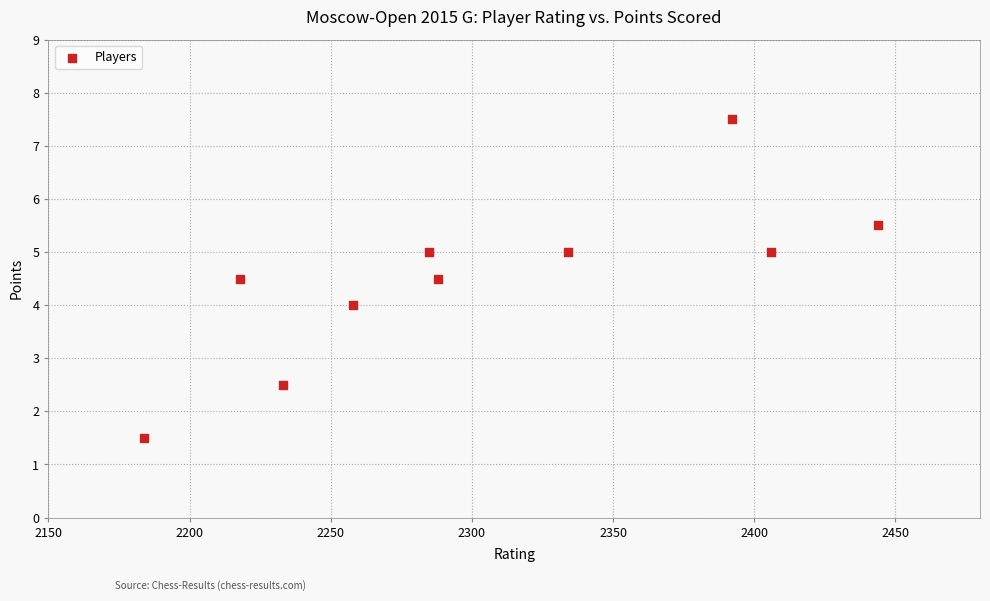

What is the average Y value?

4.5